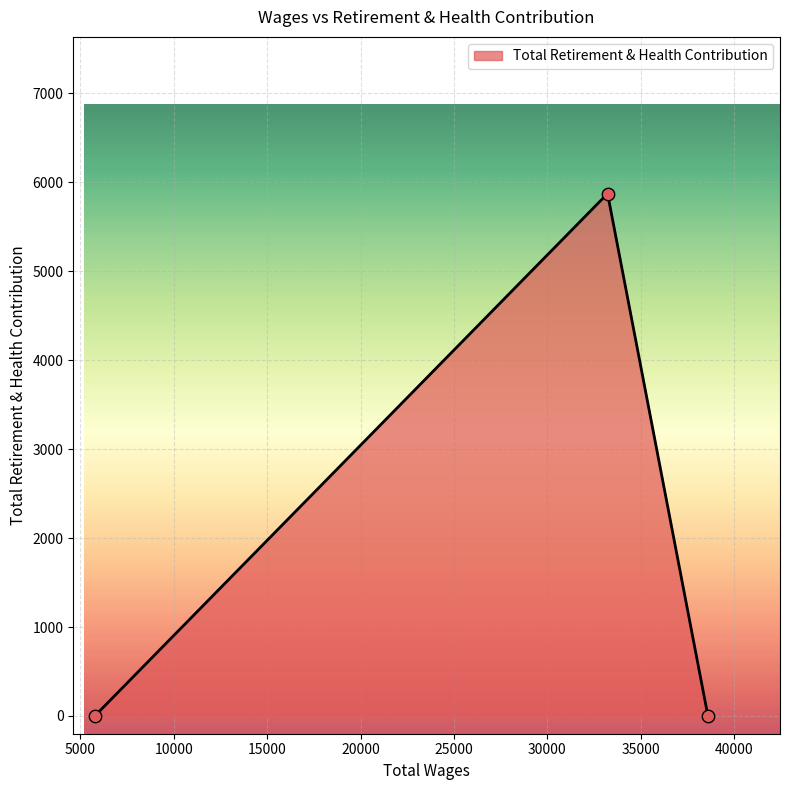

What is the greatest value displayed?

5874